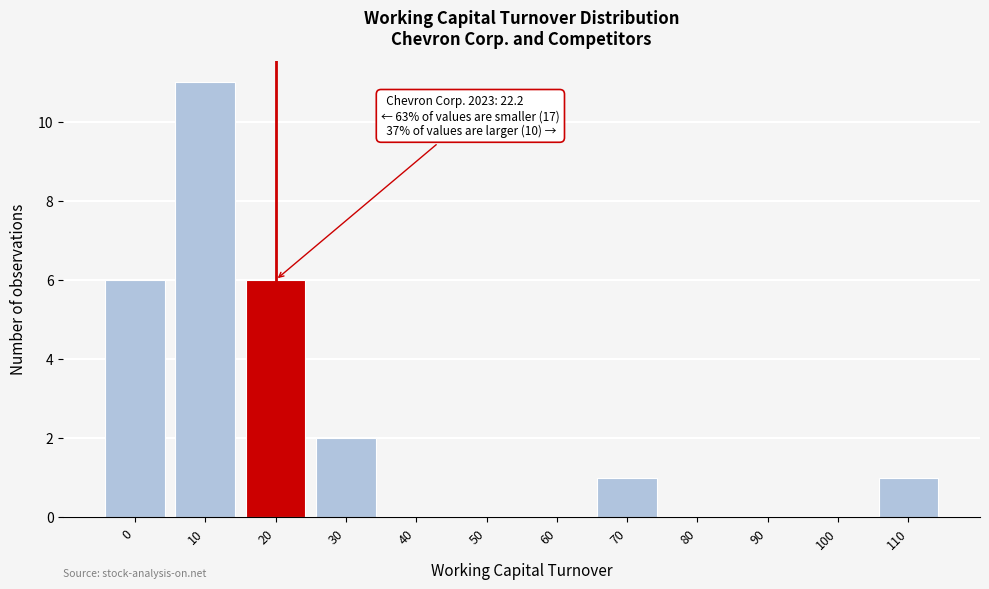

Reading left to right, transcribe all the data shown in this chart.

0=6	10=11	20=6	30=2	40=0	50=0	60=0	70=1	80=0	90=0	100=0	110=1